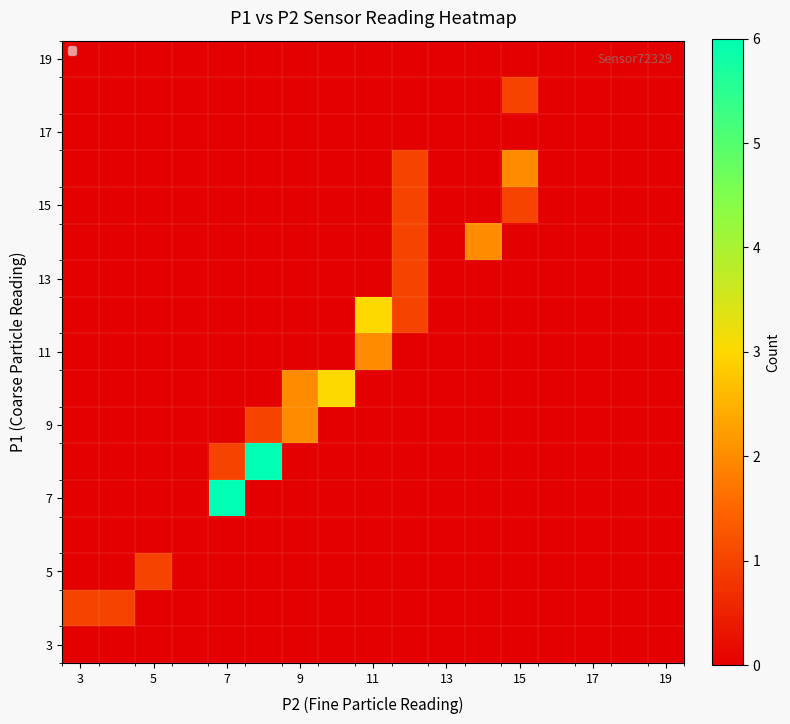

Count the number of categories in the chart.

17